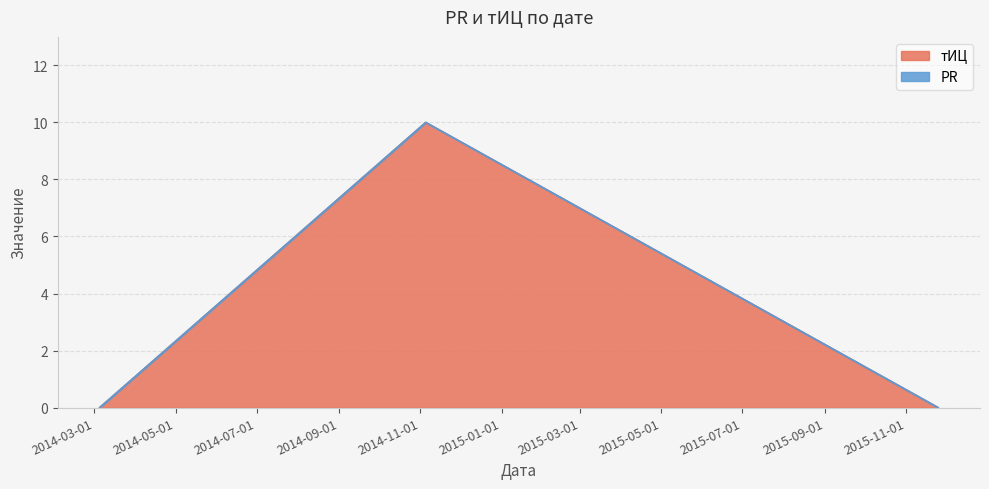

True or false: the data shows 0 at 2014-03-05.

True